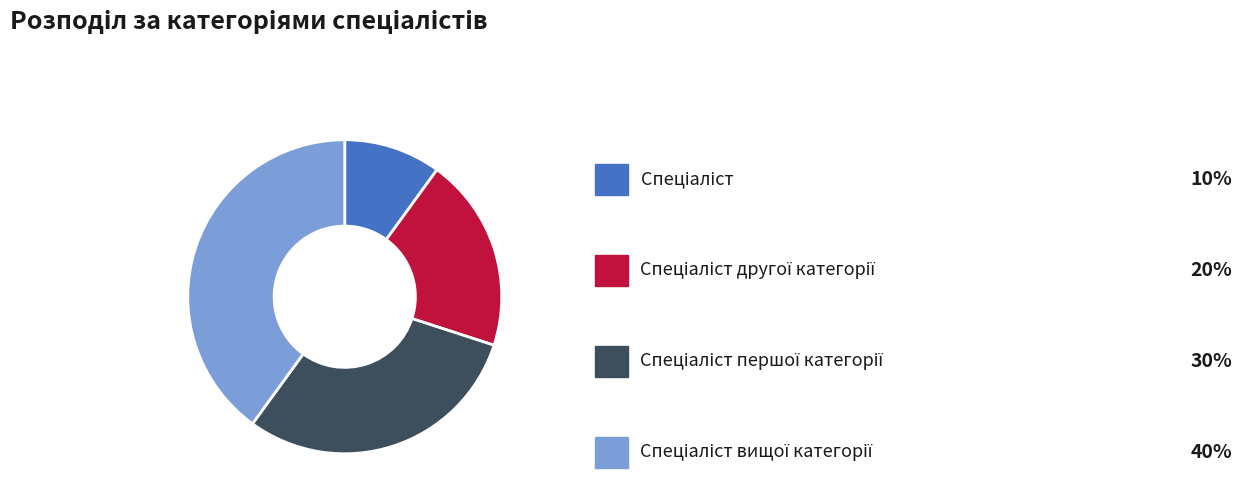

Count the number of slices in the pie.

4